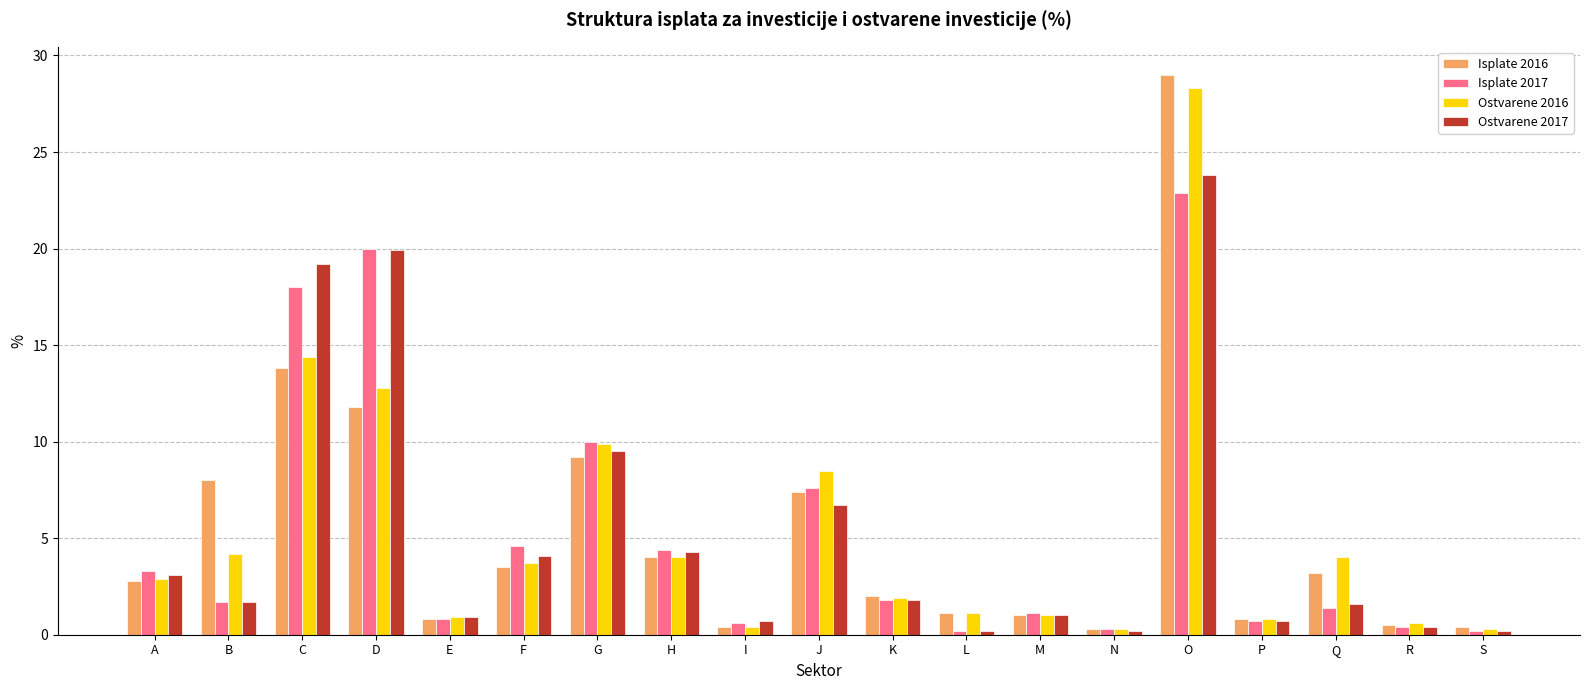

What is the difference between the Isplate 2017 values at H and Q?

3.0